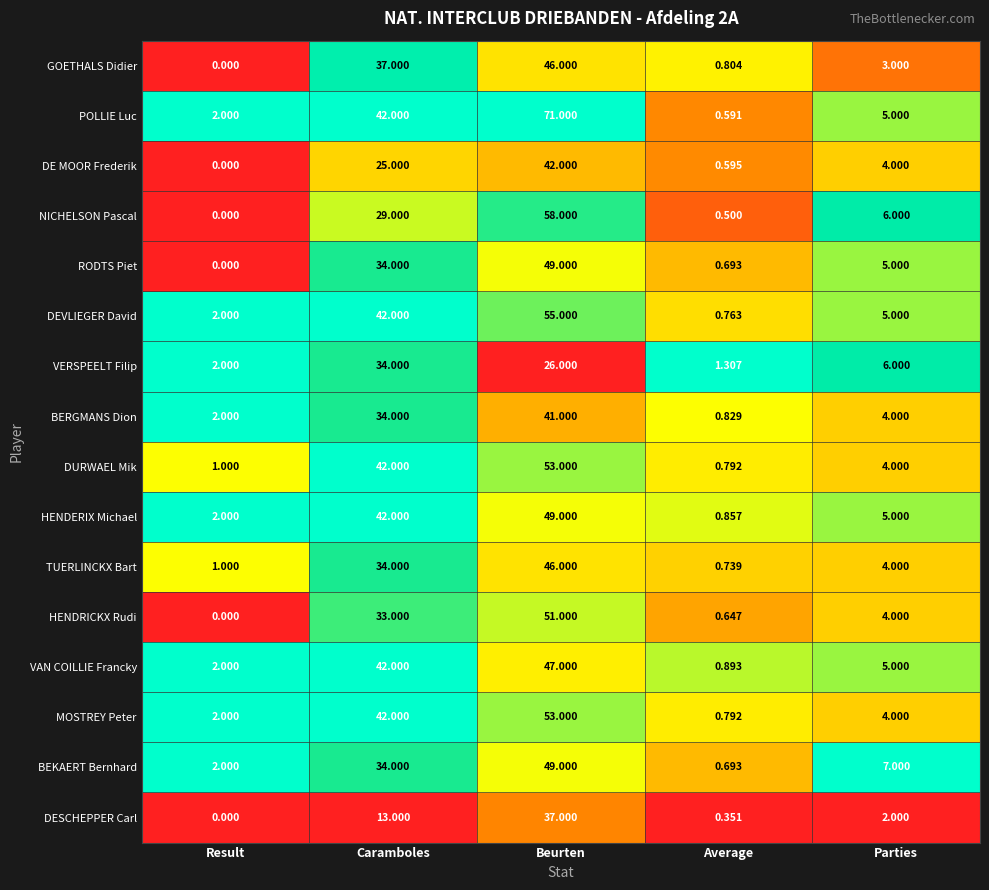

Where does the DEVLIEGER David series first go above 5?

Caramboles